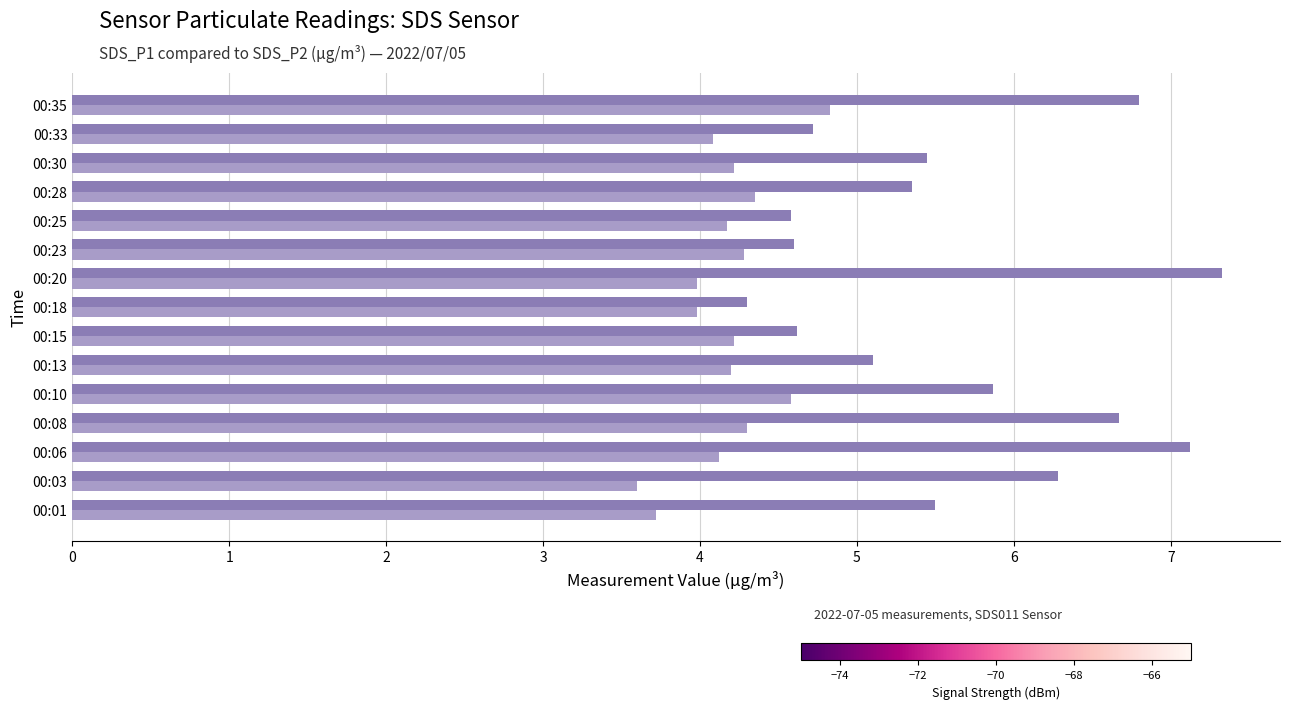

What is the spread (max minus min) of values at 00:35?

2.0